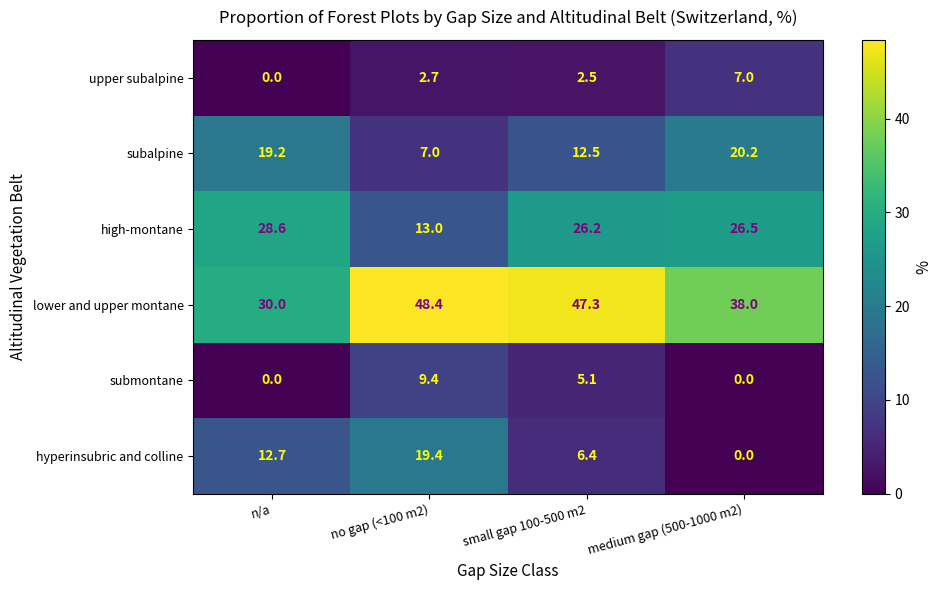

What value does the lower and upper montane series have at n/a?

30.0